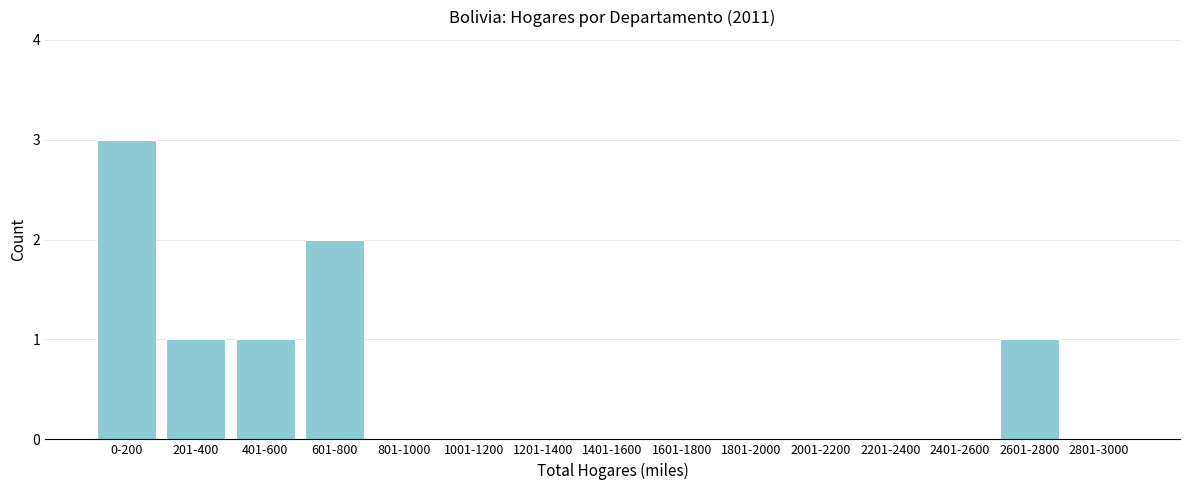

Reading right to left, list all the values displayed in this chart.

2801-3000=0	2601-2800=1	2401-2600=0	2201-2400=0	2001-2200=0	1801-2000=0	1601-1800=0	1401-1600=0	1201-1400=0	1001-1200=0	801-1000=0	601-800=2	401-600=1	201-400=1	0-200=3